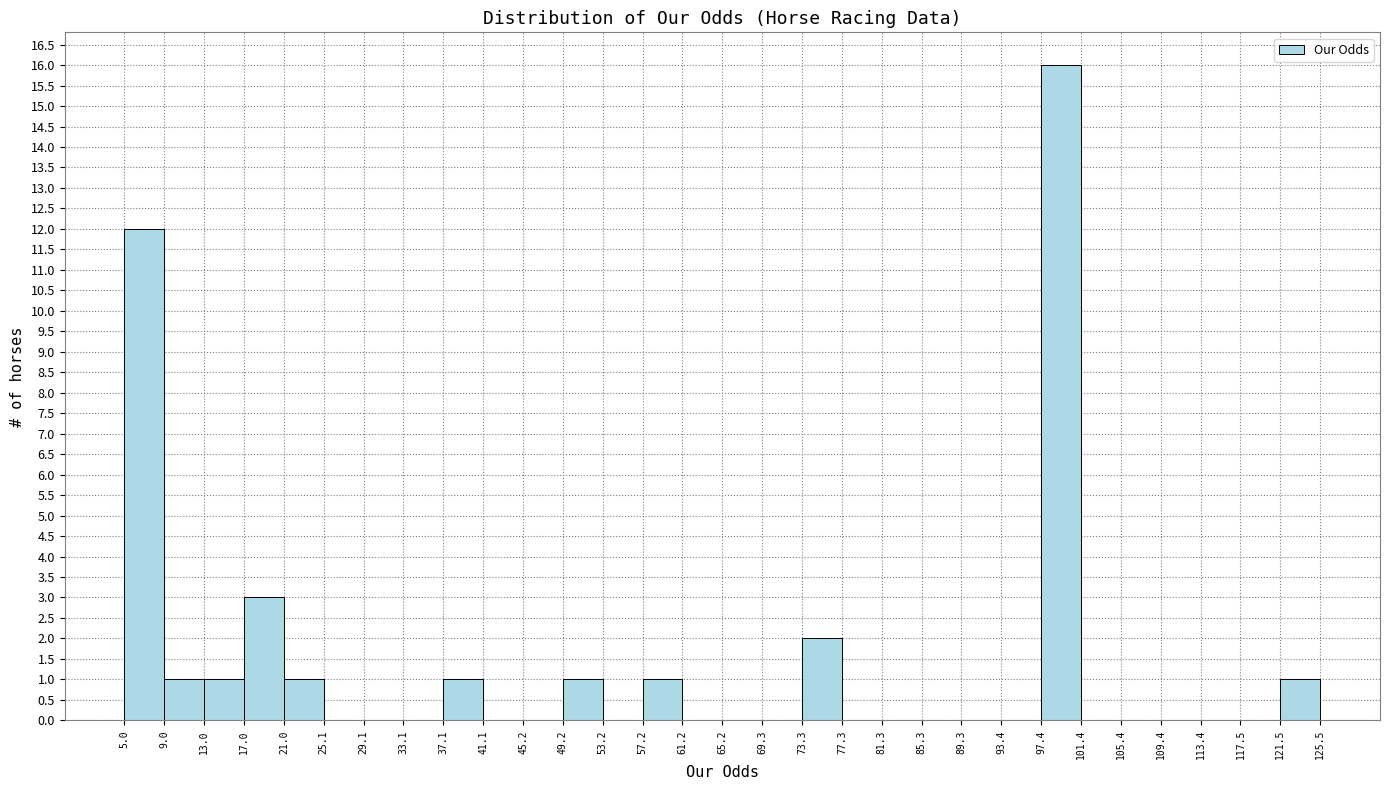

What is the height of the bar covering 5.0 to 9.0 on the x-axis? The values are not printed on the chart, so give them approximately, as read against the axis.

12